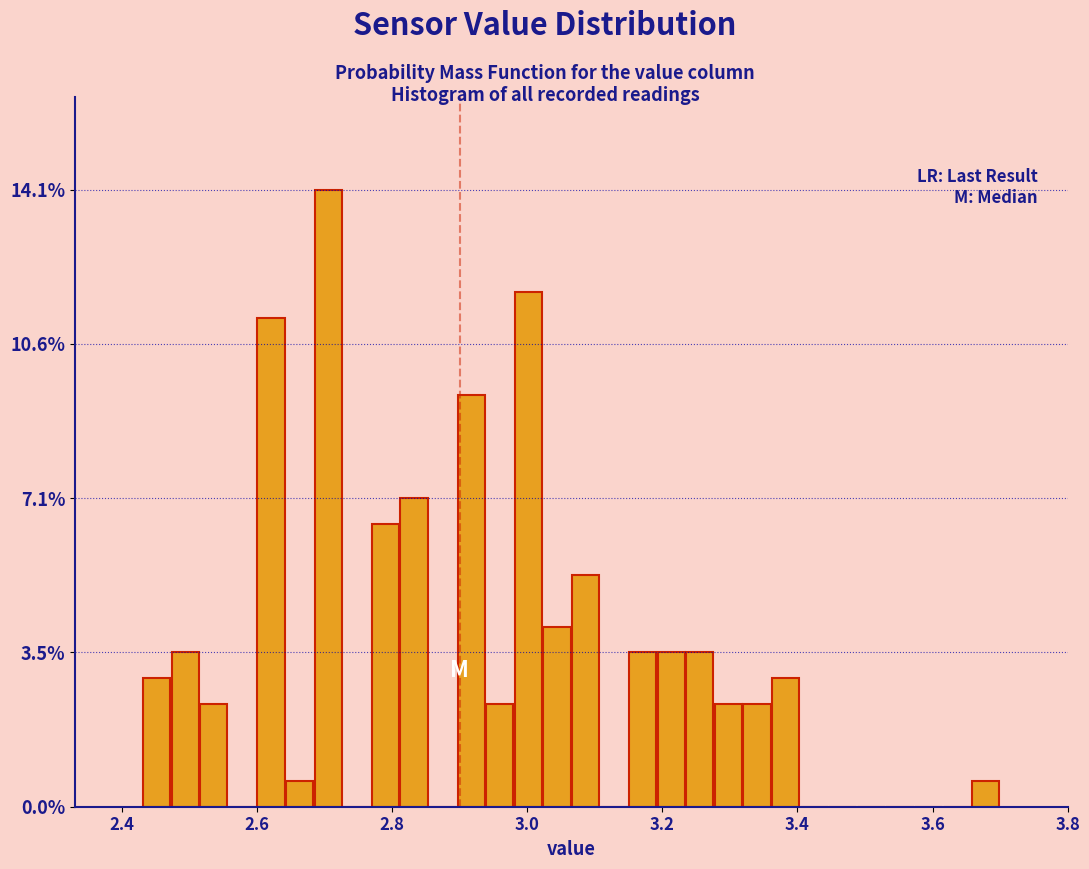

Read against the x-axis, roughly where is the centre of the tallest bar?

2.70